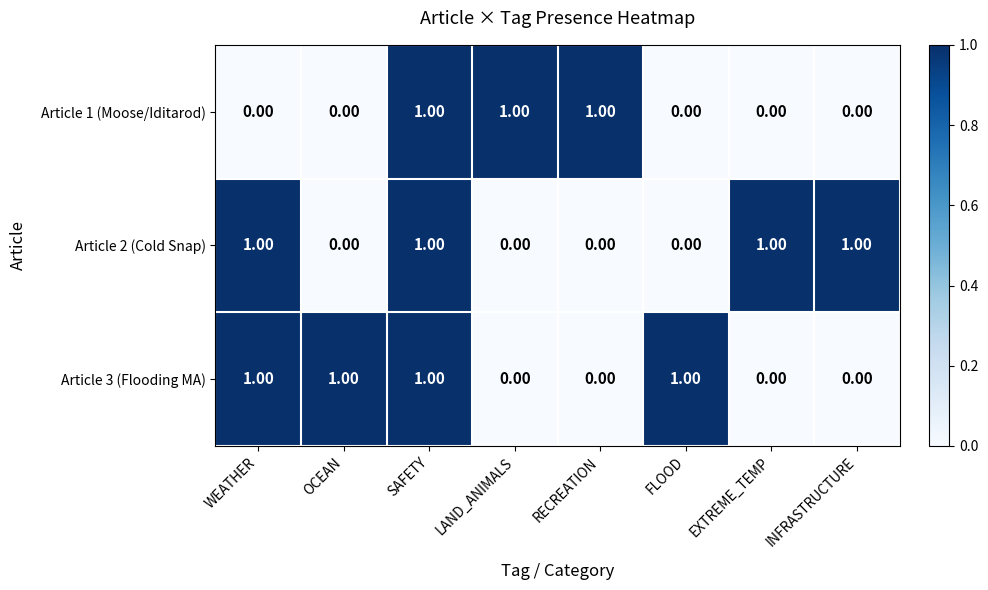

What is the sum of all Article 3 (Flooding MA) values?

4